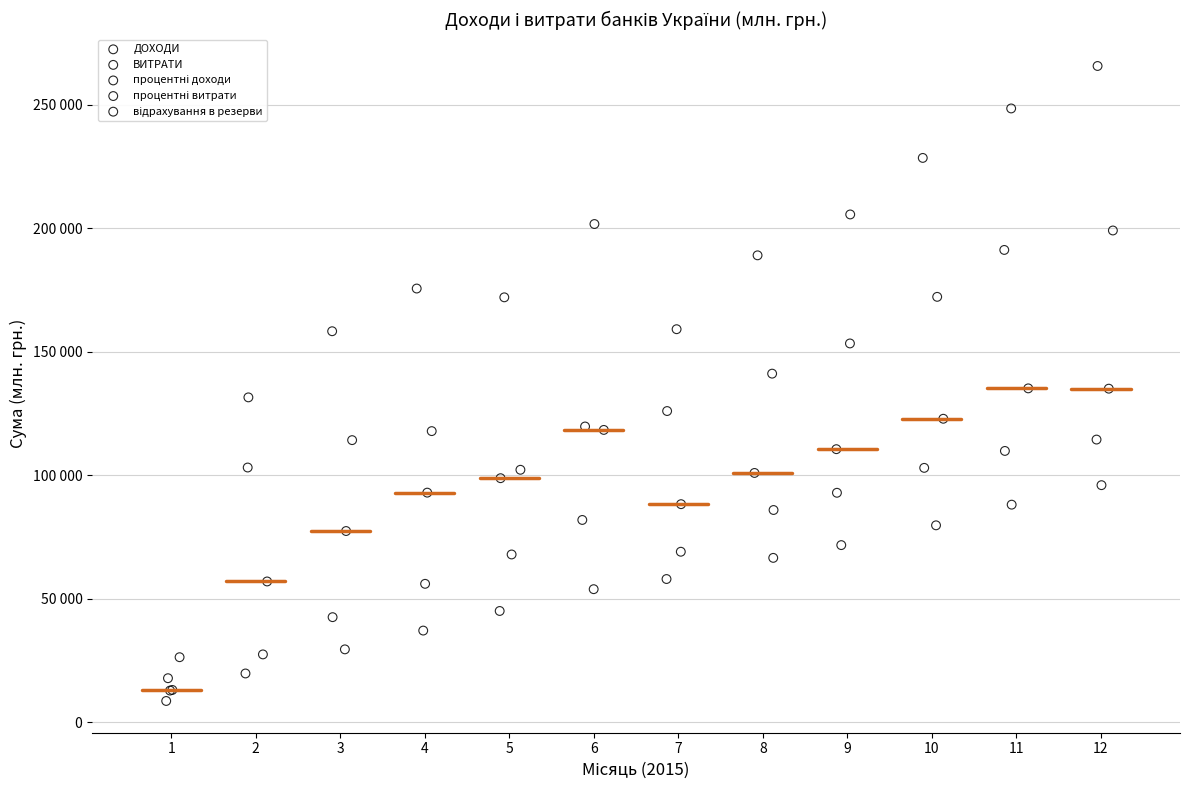

Which series has the widest spread of Y values?

ВИТРАТИ